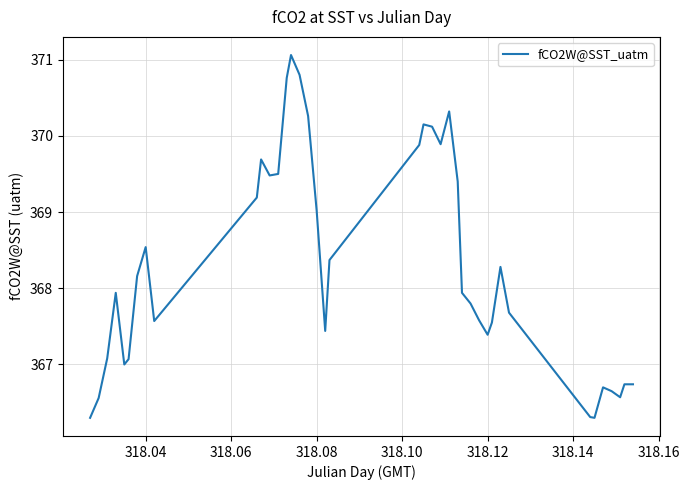

What is the minimum value shown in the chart?

366.3